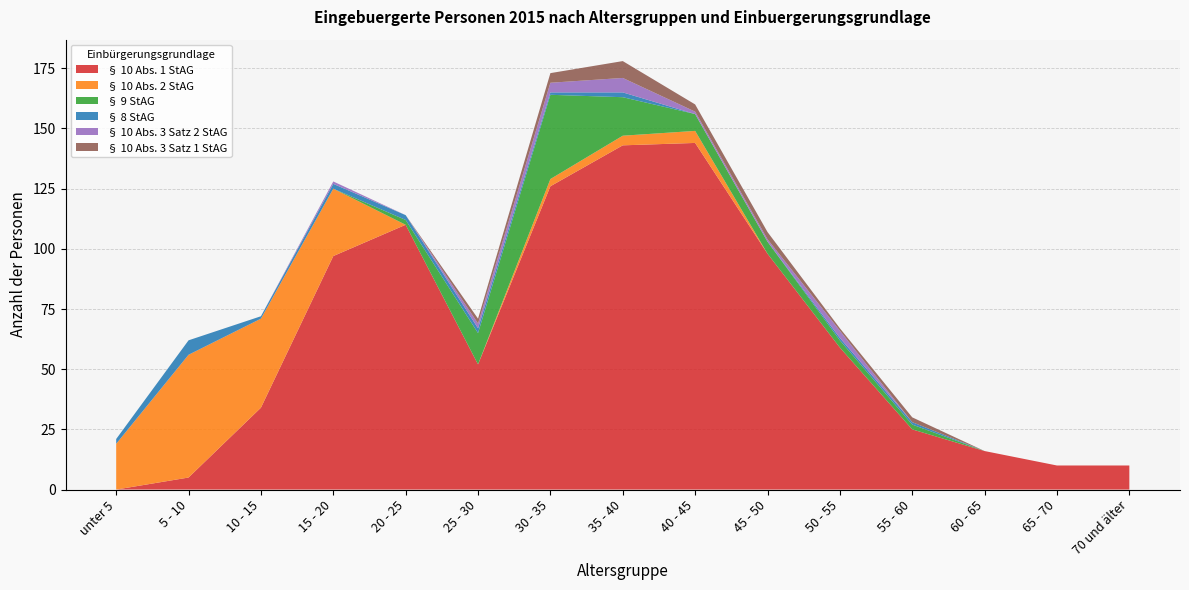

Reading left to right, what are all the values shown in this chart?

§ 10 Abs. 1 StAG: 0	5	34	97	110	52	126	143	144	98	59	25	16	10	10
§ 10 Abs. 2 StAG: 19	51	37	28	0	0	3	4	5	0	0	0	0	0	0
§ 9 StAG: 0	0	0	0	2	13	35	16	7	5	3	2	0	0	0
§ 8 StAG: 2	6	1	2	2	2	1	2	0	0	1	1	0	0	0
§ 10 Abs. 3 Satz 2 StAG: 0	0	0	1	0	2	4	6	1	1	3	0	0	0	0
§ 10 Abs. 3 Satz 1 StAG: 0	0	0	0	0	2	4	7	3	3	1	2	0	0	0